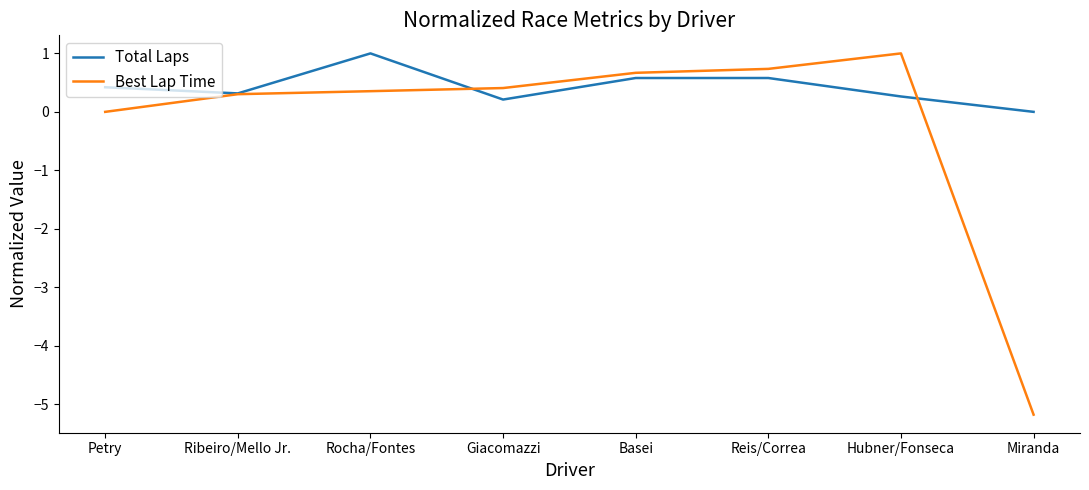

Reading left to right, list all the values displayed in this chart.

Total Laps: 0.4	0.3	1.0	0.2	0.6	0.6	0.3	0.0
Best Lap Time: 0.0	0.3	0.4	0.4	0.7	0.7	1.0	-5.2